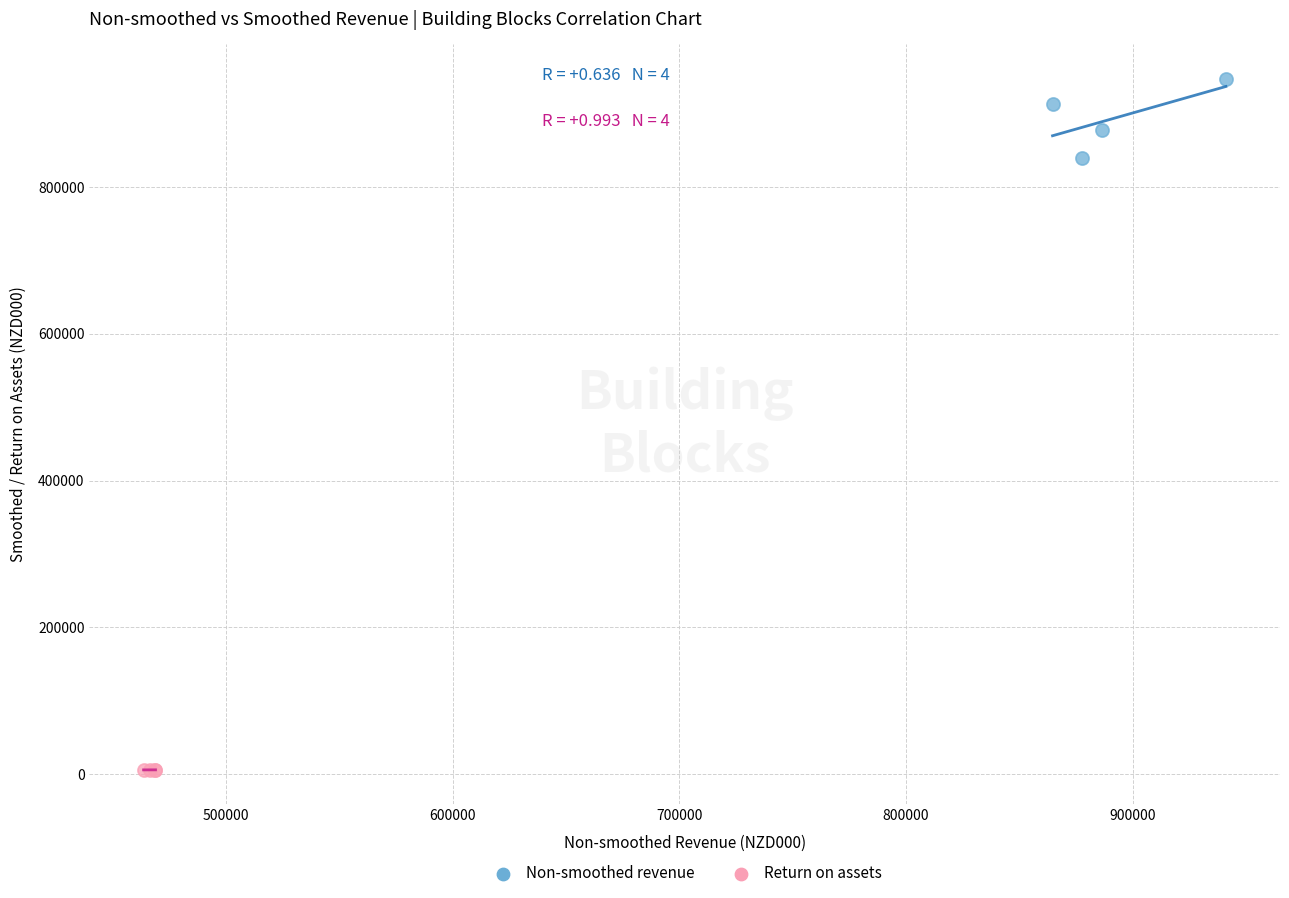

Which series contains the lowest Y value?

Return on assets